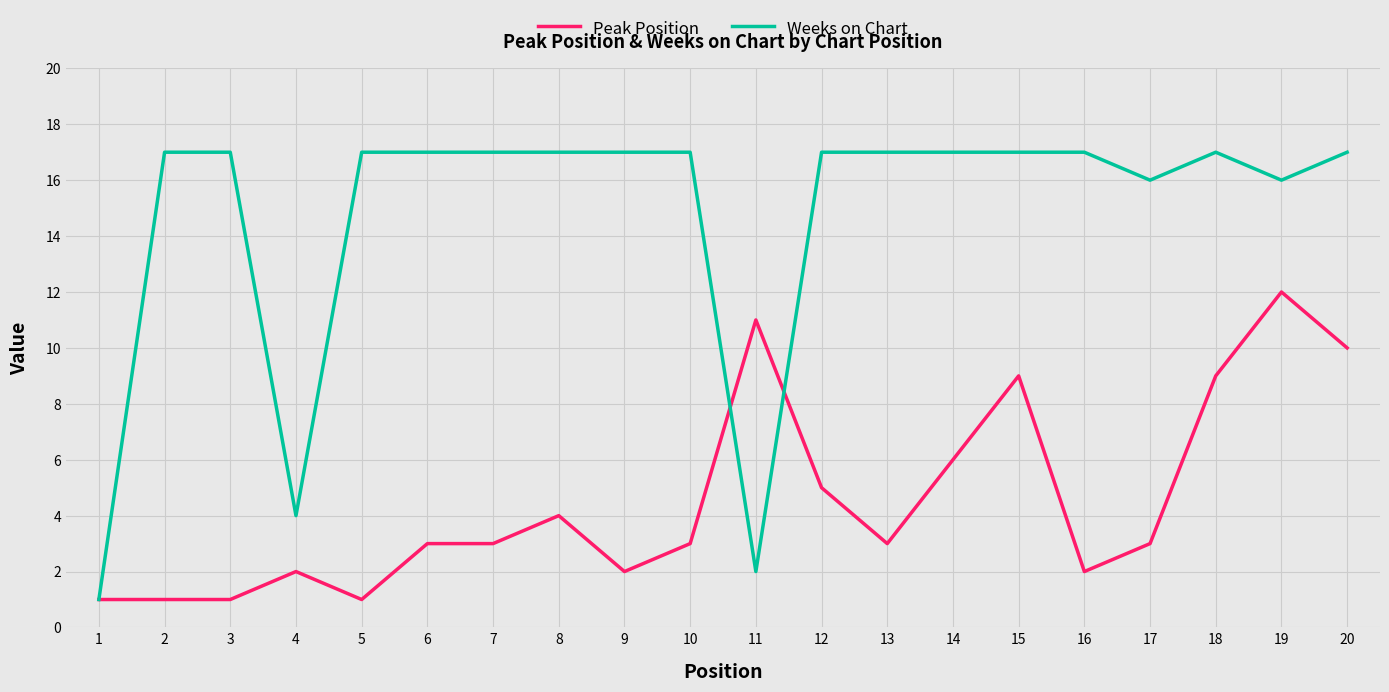

What is the highest value of the Peak Position series?

12